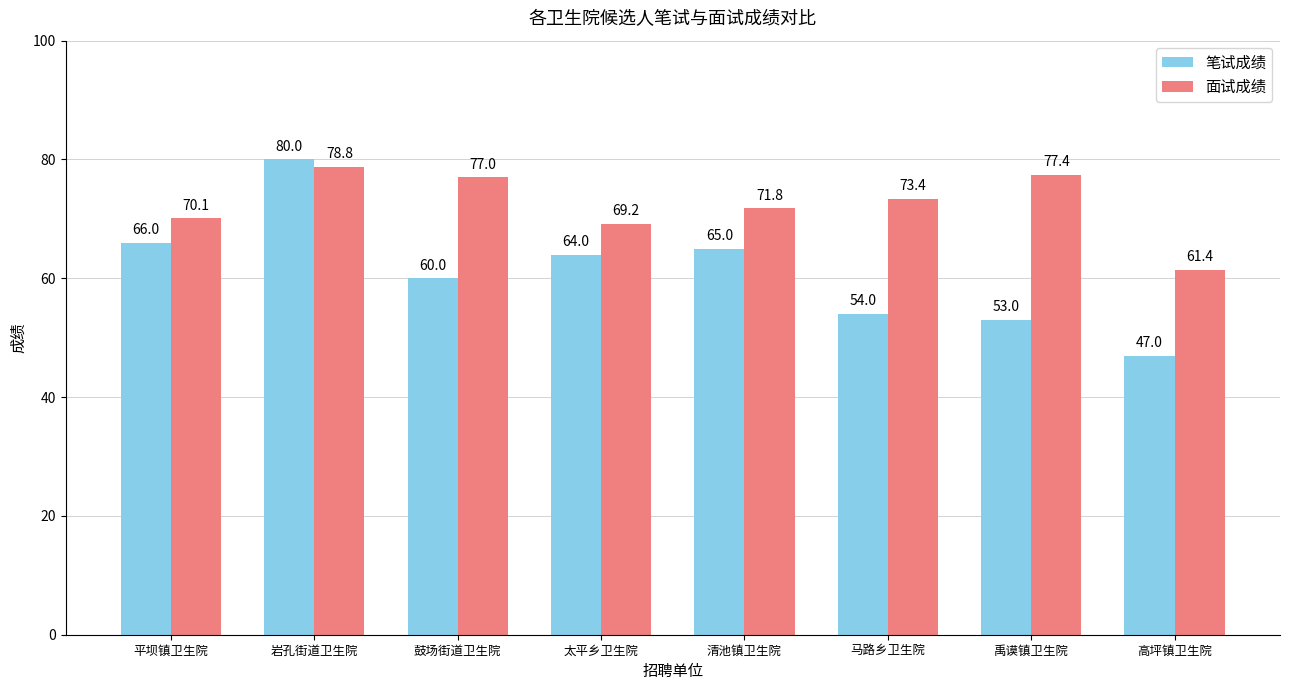

How many groups of bars are there?

8